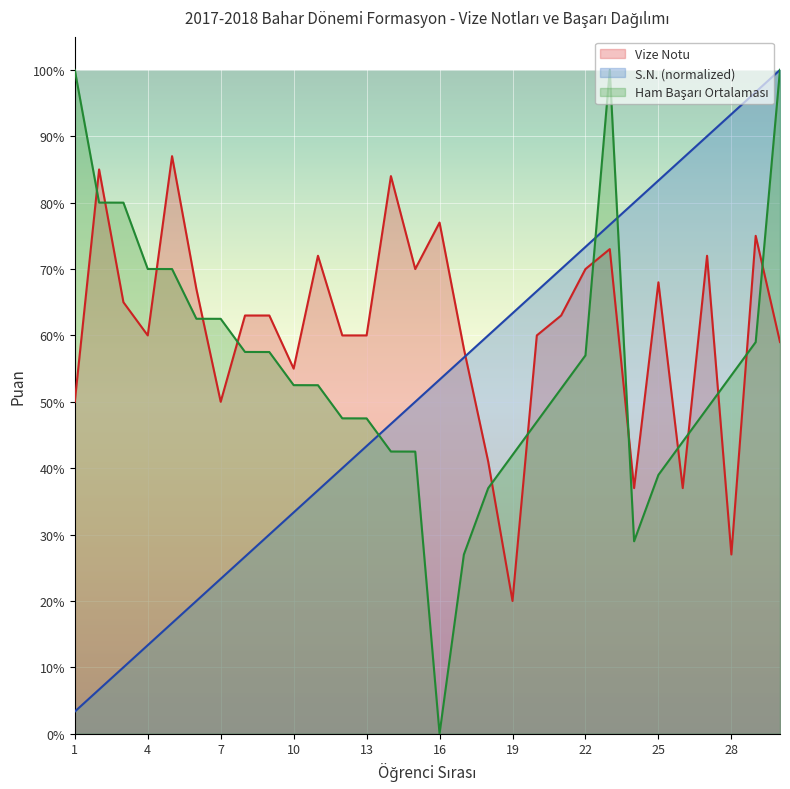

Reading left to right, what are all the values shown in this chart?

Vize Notu: 1=50.0	2=85.0	3=65.0	4=60.0	5=87.0	6=67.0	7=50.0	8=63.0	9=63.0	10=55.0	11=72.0	12=60.0	13=60.0	14=84.0	15=70.0	16=77.0	17=58.0	18=41.0	19=20.0	20=60.0	21=63.0	22=70.0	23=73.0	24=37.0	25=68.0	26=37.0	27=72.0	28=27.0	29=75.0	30=59.0
S.N.: 1=3.3	2=6.7	3=10.0	4=13.3	5=16.7	6=20.0	7=23.3	8=26.7	9=30.0	10=33.3	11=36.7	12=40.0	13=43.3	14=46.7	15=50.0	16=53.3	17=56.7	18=60.0	19=63.3	20=66.7	21=70.0	22=73.3	23=76.7	24=80.0	25=83.3	26=86.7	27=90.0	28=93.3	29=96.7	30=100.0
Ham Başarı Ortalaması: 1=100.0	2=80.0	3=80.0	4=70.0	5=70.0	6=62.5	7=62.5	8=57.5	9=57.5	10=52.5	11=52.5	12=47.5	13=47.5	14=42.5	15=42.5	16=0.0	17=27.0	18=37.0	19=42.0	20=47.0	21=52.0	22=57.0	23=100.0	24=29.0	25=39.0	26=44.0	27=49.0	28=54.0	29=59.0	30=100.0